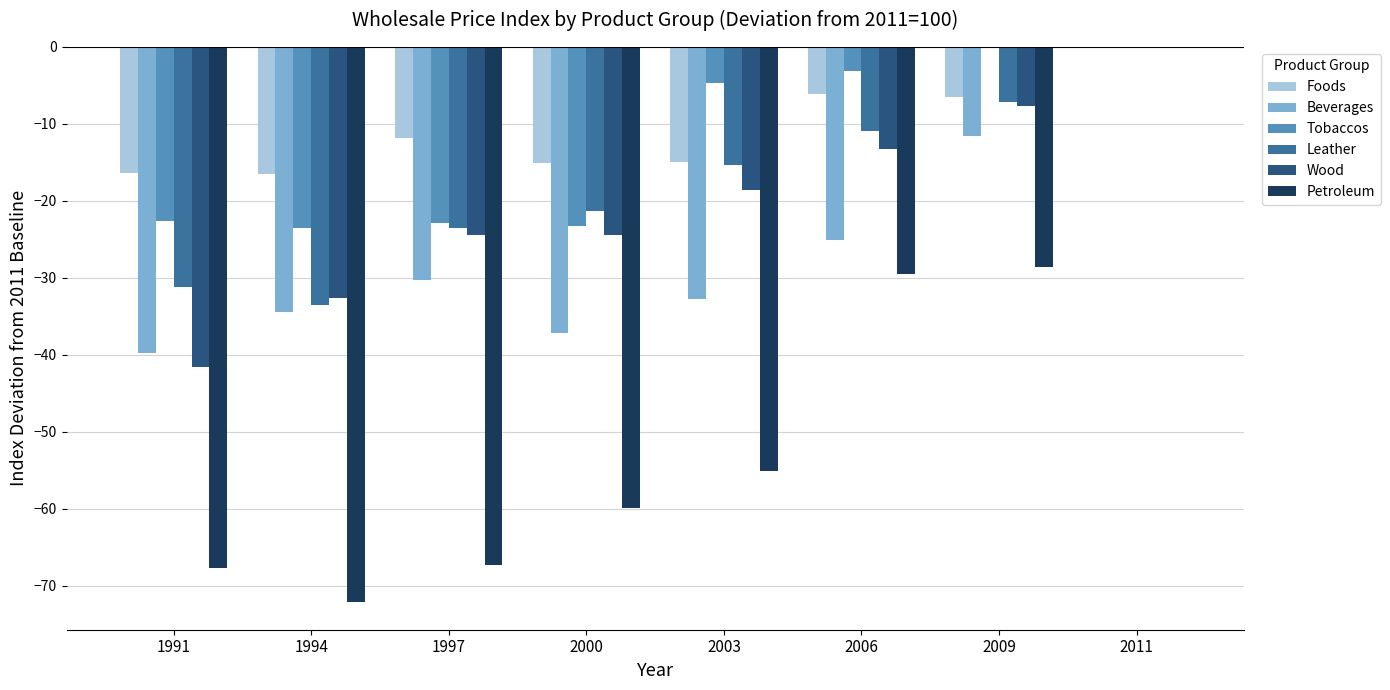

What is the sum of all Petroleum values?

-380.3